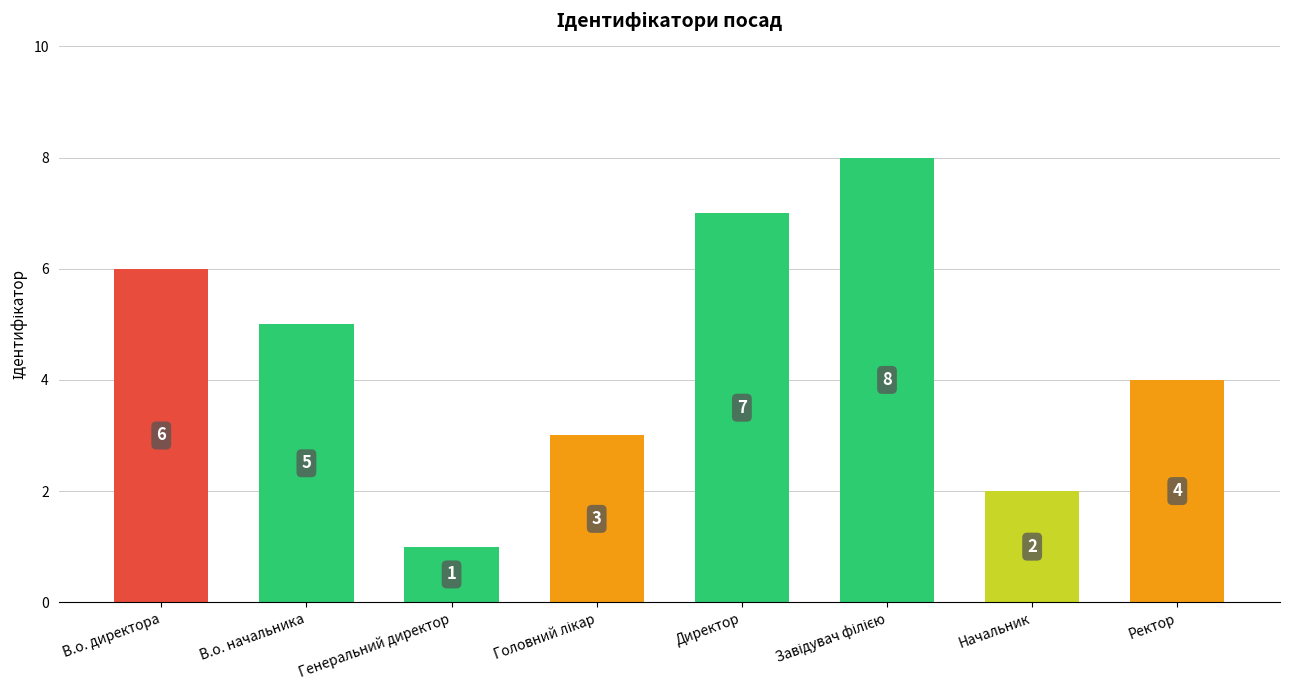

What is the difference between the values at В.о. начальника and Директор?

2